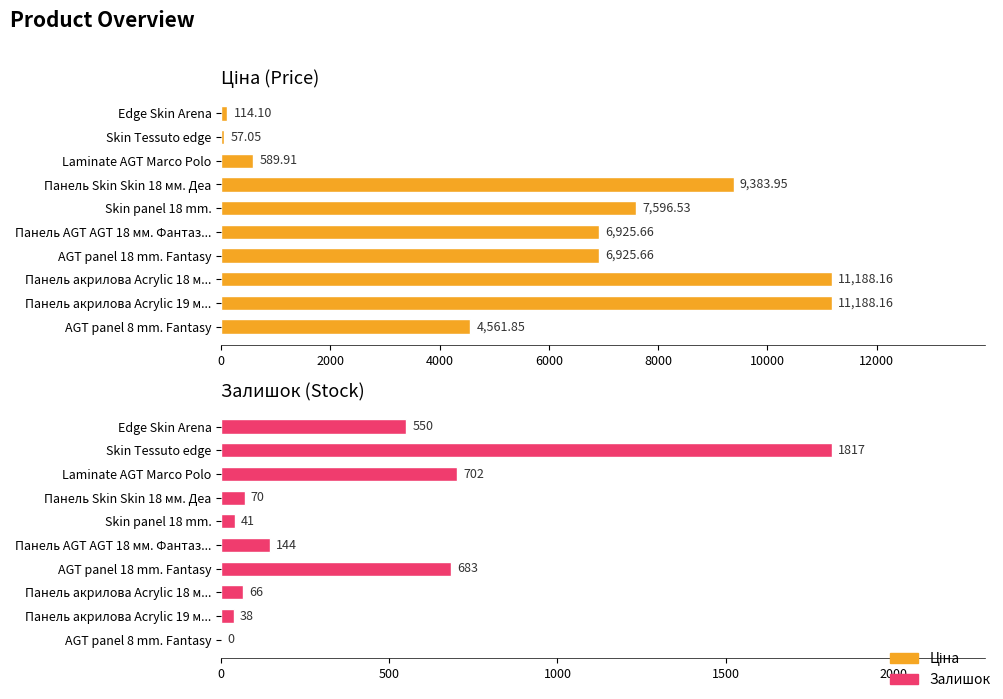

How many data points in Ціна are above 6925?

6